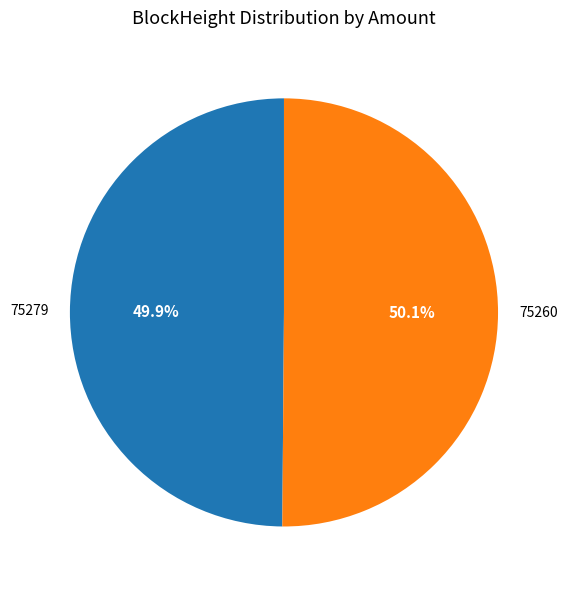

Approximately how many times larger is the value at 75279 compared to 75260?

1.0